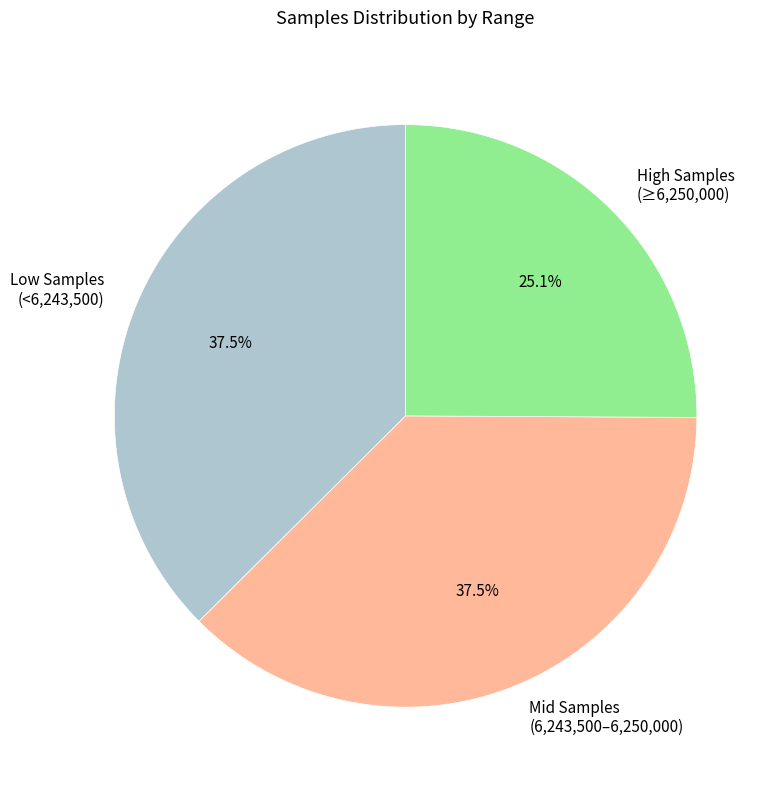

What is the ratio of the value at Low Samples (<6,243,500) to the value at High Samples (≥6,250,000)?

1.5